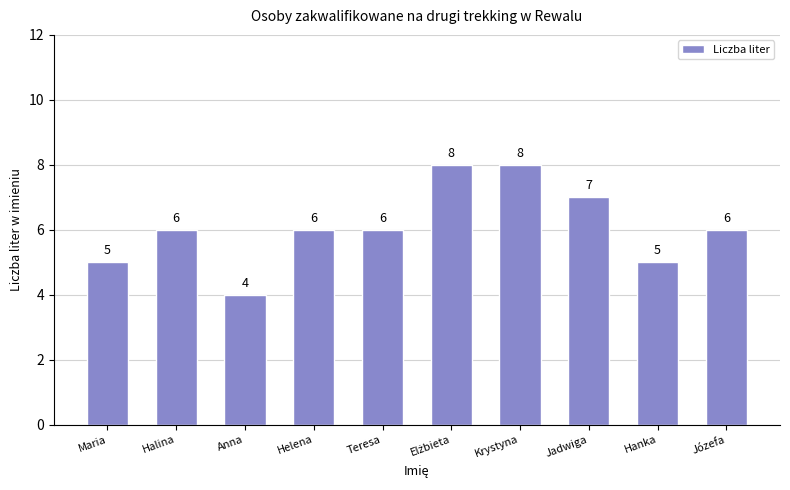

Does the chart contain stacked bars?

No